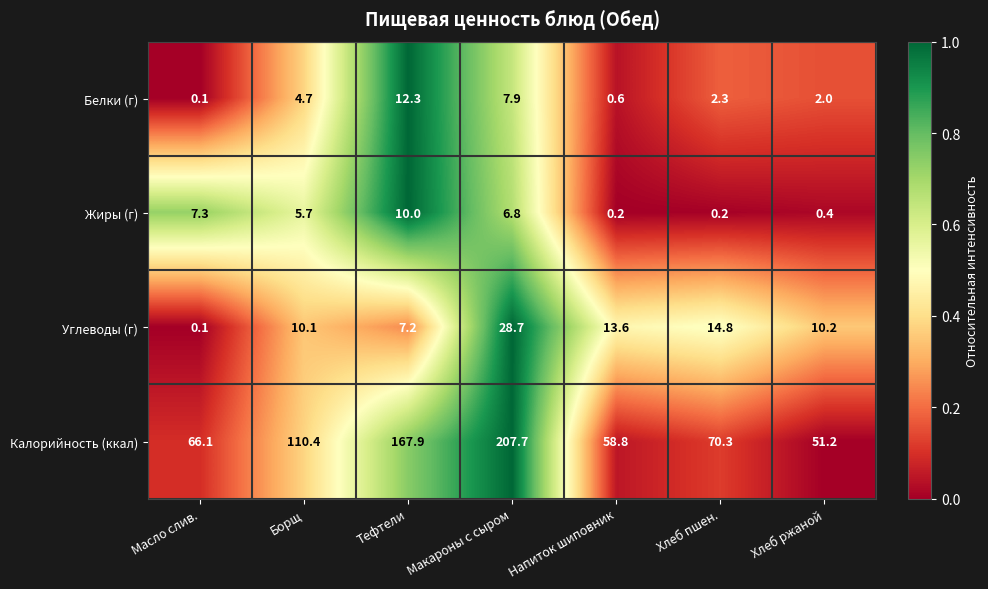

What is the difference between the highest and lowest values at Напиток шиповник?

58.6